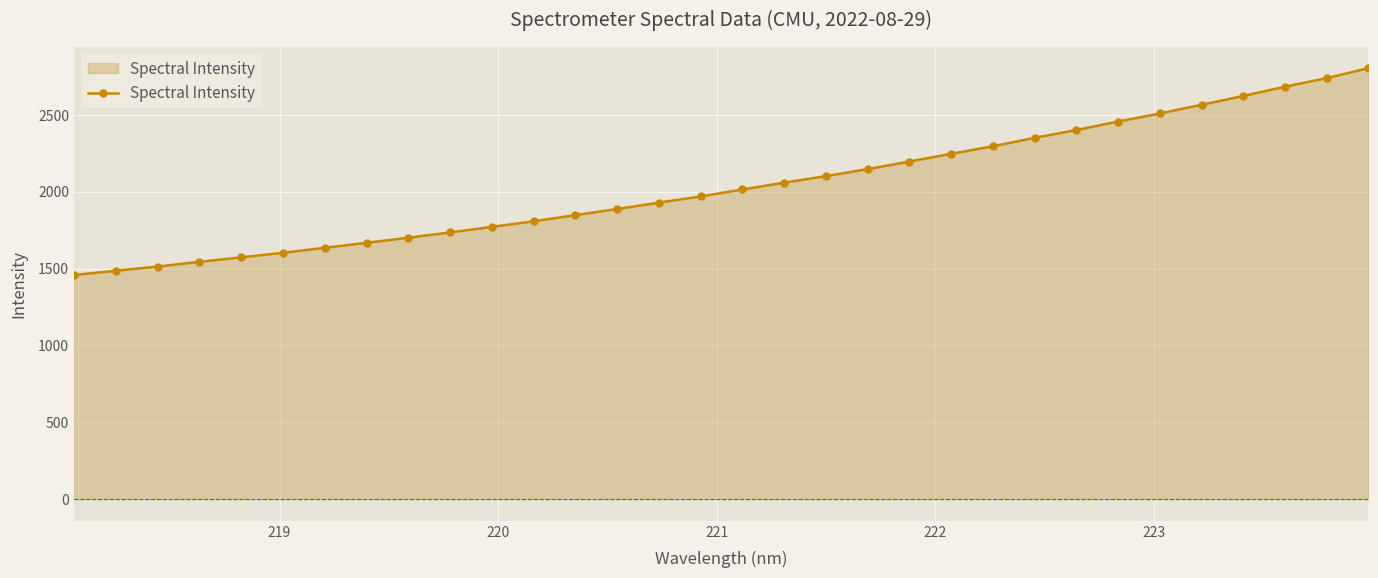

What is the average value?

2040.7